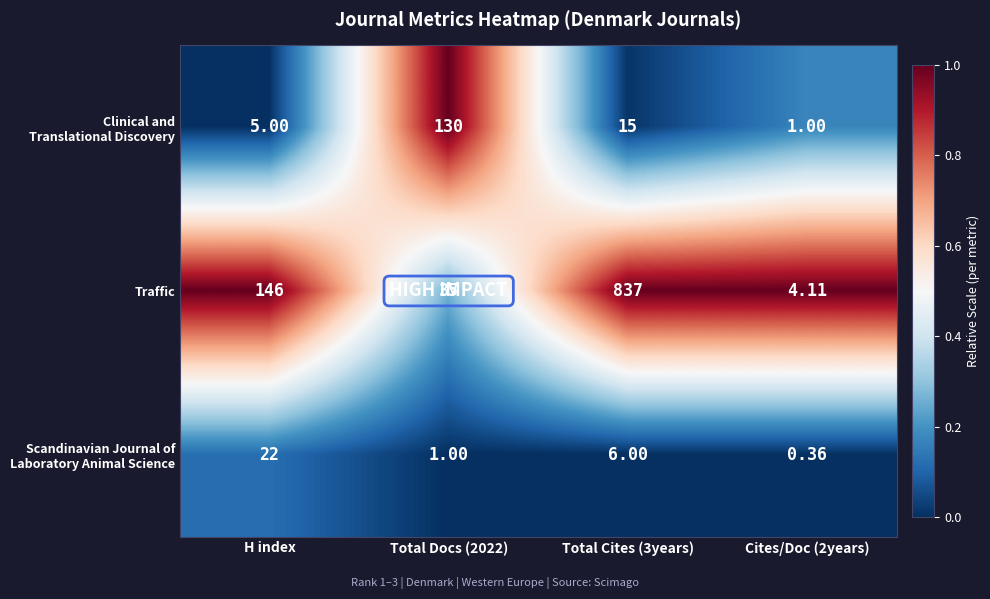

Between H index and Cites/Doc (2years), which series saw the biggest shift?

Traffic